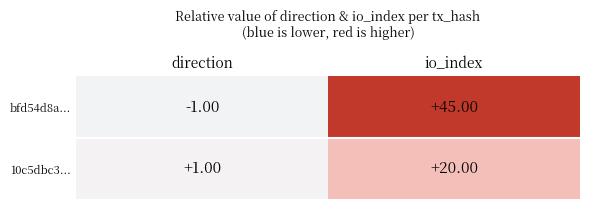

At which label is bfd54d8a... closest to 22?

direction